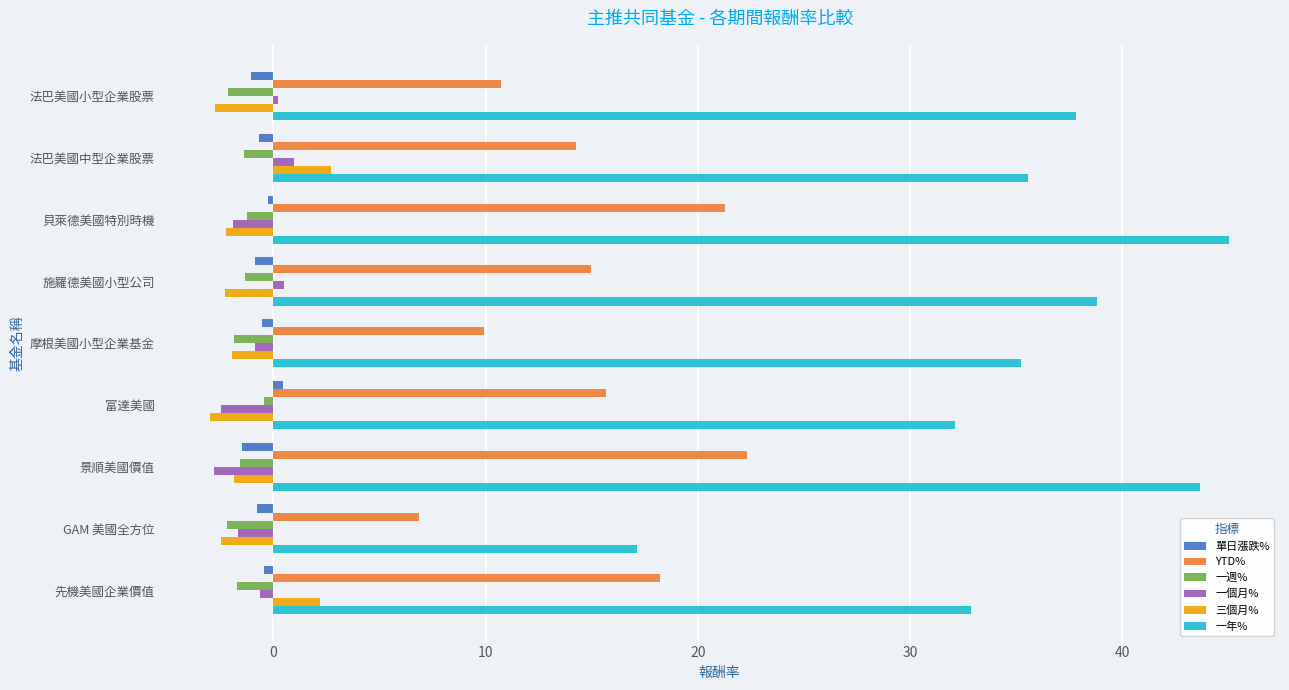

Which series has the largest range (max minus min)?

一年%